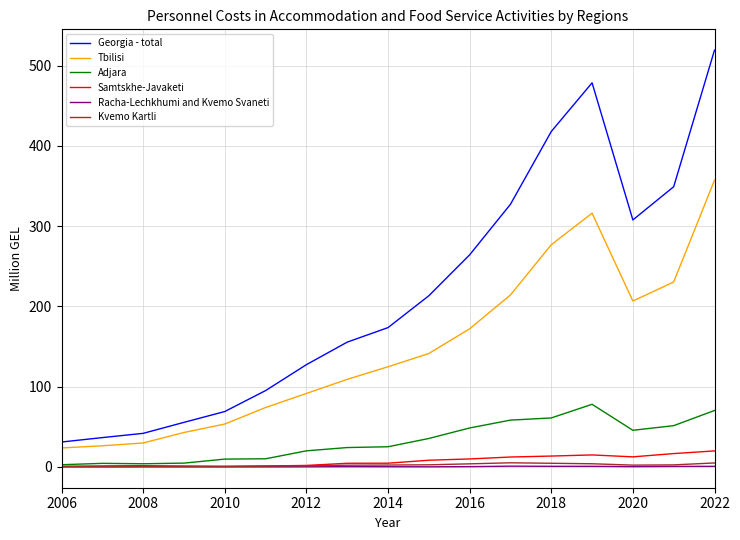

Which series has the largest total across all categories?

Georgia - total